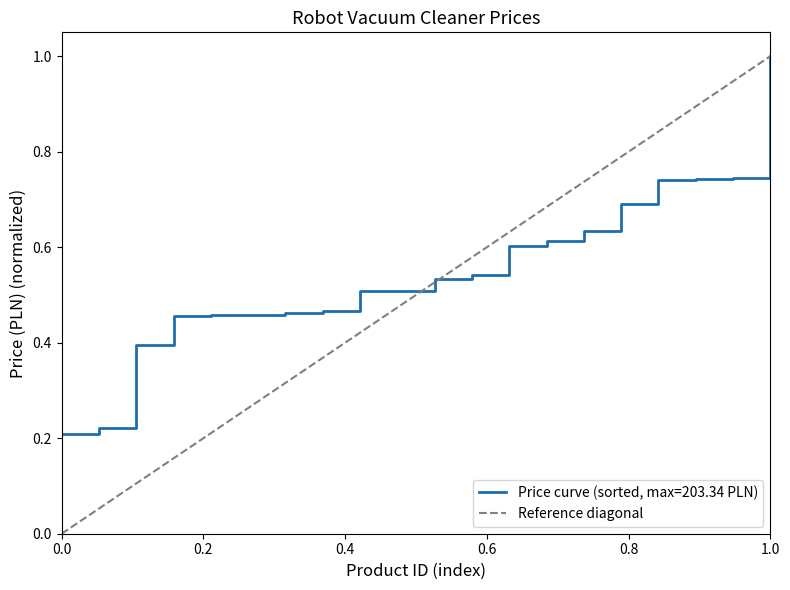

What is the sum of the values at 0.0 and 1.0?

1